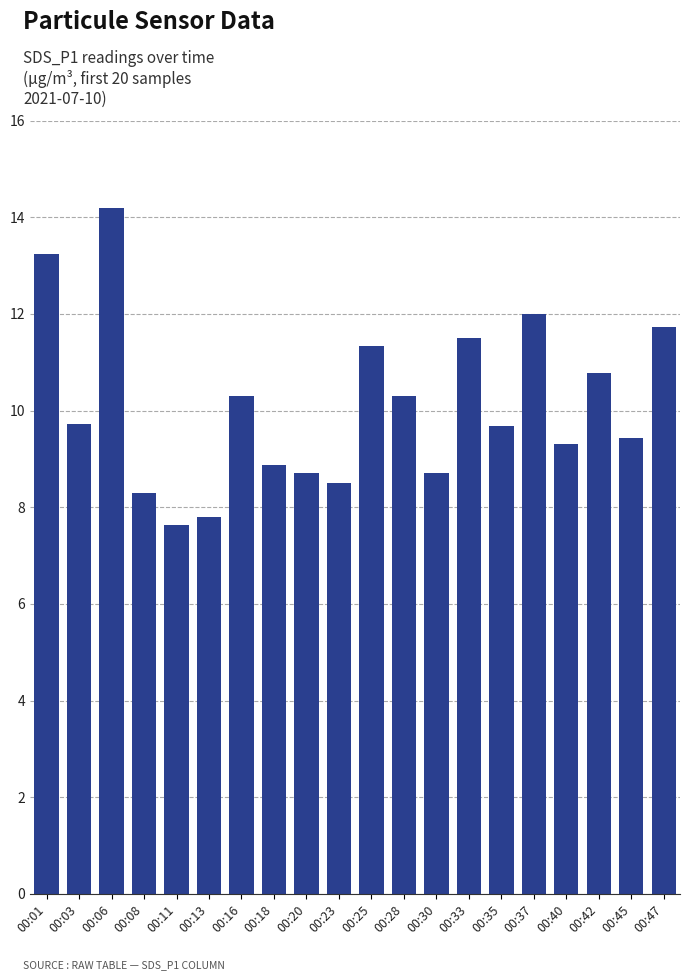

True or false: the data shows 13.8 at 00:18.

False